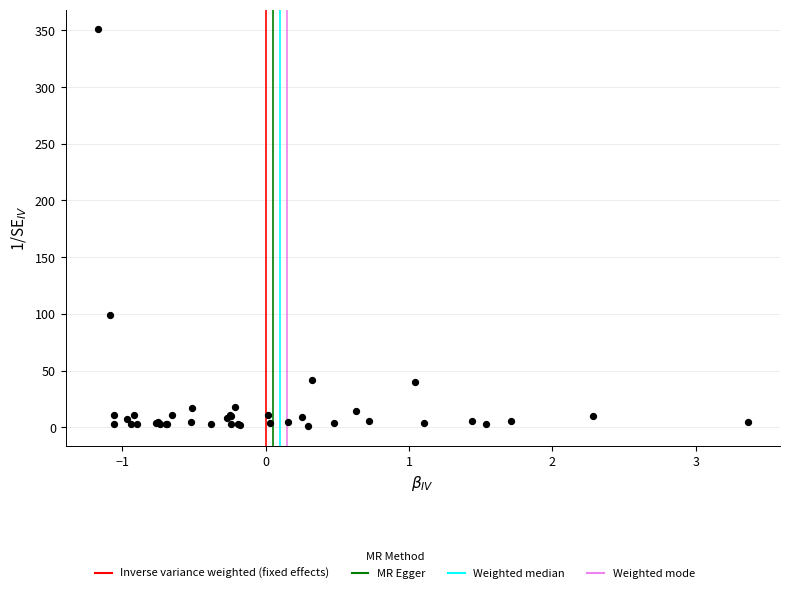

What Y value in the scatter plot is closest to 176?

98.5